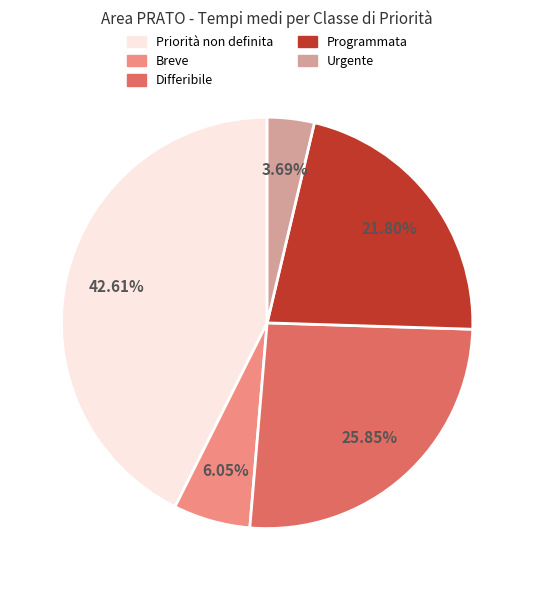

What is the largest slice in the pie chart?

Priorità non definita